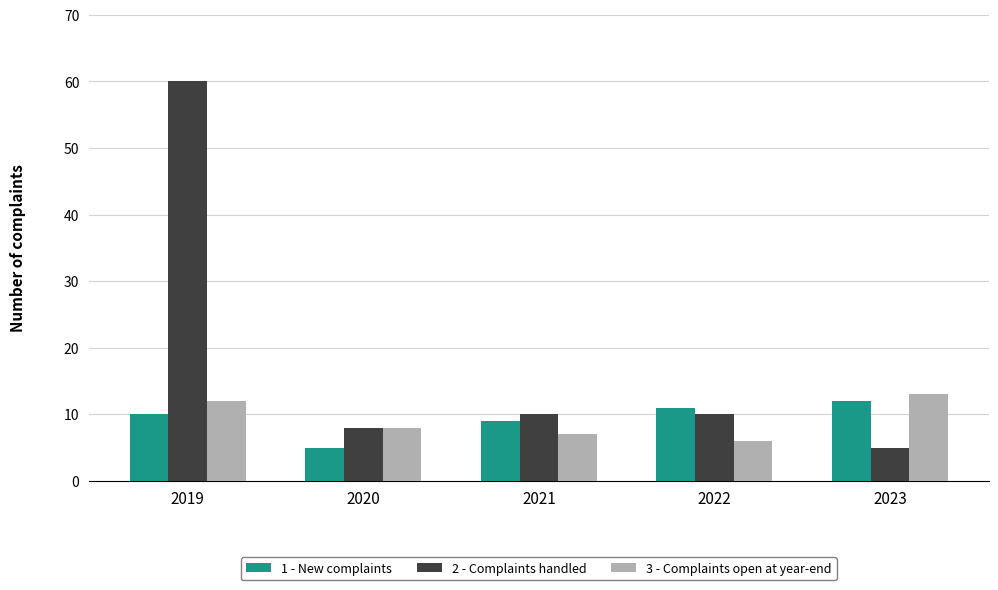

What are all the series names shown in the legend?

1 - New complaints, 2 - Complaints handled, 3 - Complaints open at year-end